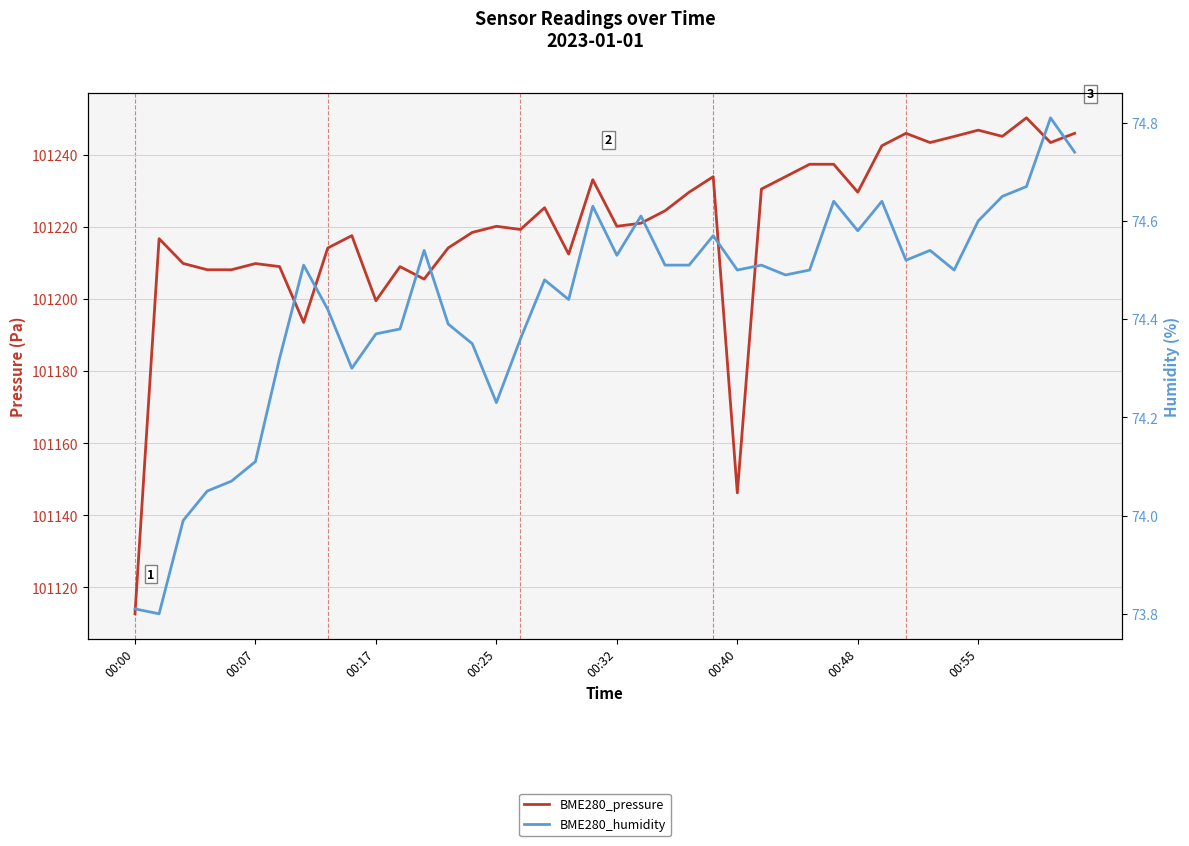

Reading right to left, transcribe all the data shown in this chart.

BME280_pressure: 101246.0	101243.5	101250.3	101245.2	101246.9	101245.2	101243.5	101246.0	101242.6	101229.7	101237.4	101237.4	101234.0	101230.6	101146.2	101234.0	101229.7	101224.5	101221.1	101220.2	101233.2	101212.5	101225.4	101219.3	101220.2	101218.5	101214.2	101205.6	101209.0	101199.6	101217.6	101214.2	101193.5	101209.0	101209.9	101208.2	101208.2	101209.9	101216.8	101112.7
BME280_humidity: 74.7	74.8	74.7	74.7	74.6	74.5	74.5	74.5	74.6	74.6	74.6	74.5	74.5	74.5	74.5	74.6	74.5	74.5	74.6	74.5	74.6	74.4	74.5	74.4	74.2	74.3	74.4	74.5	74.4	74.4	74.3	74.4	74.5	74.3	74.1	74.1	74.0	74.0	73.8	73.8